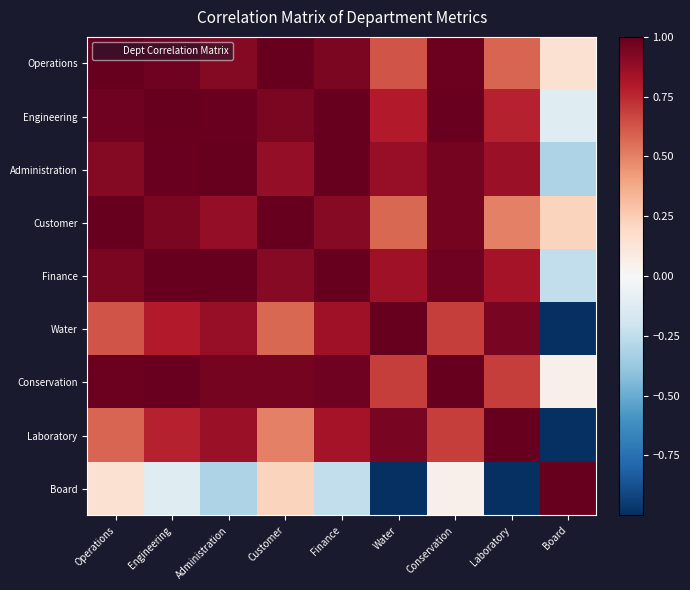

What is the maximum value shown in the chart?

1.0